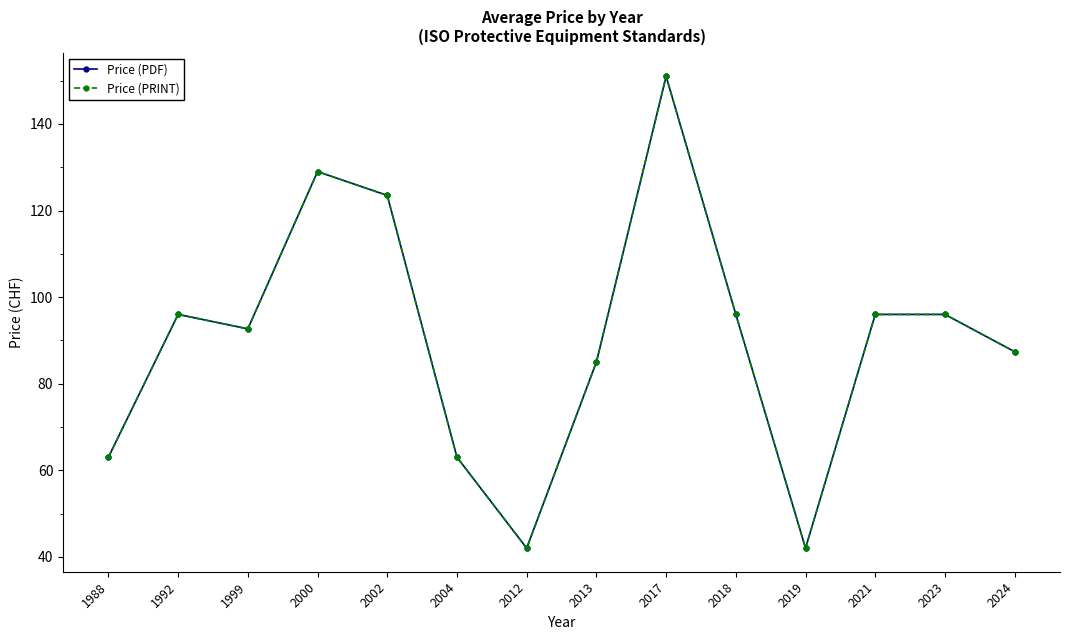

What is the highest value of the Price (PRINT) series?

151.0